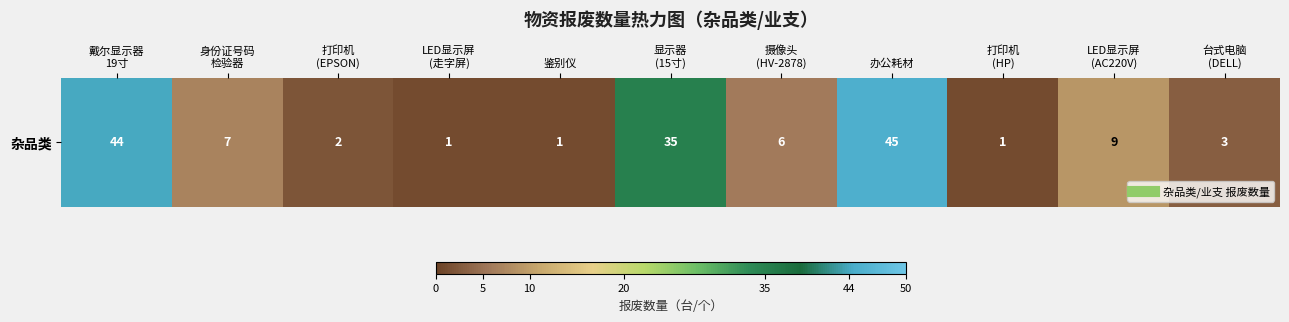

The value at 显示器
(15寸) is 35. True or false?

True